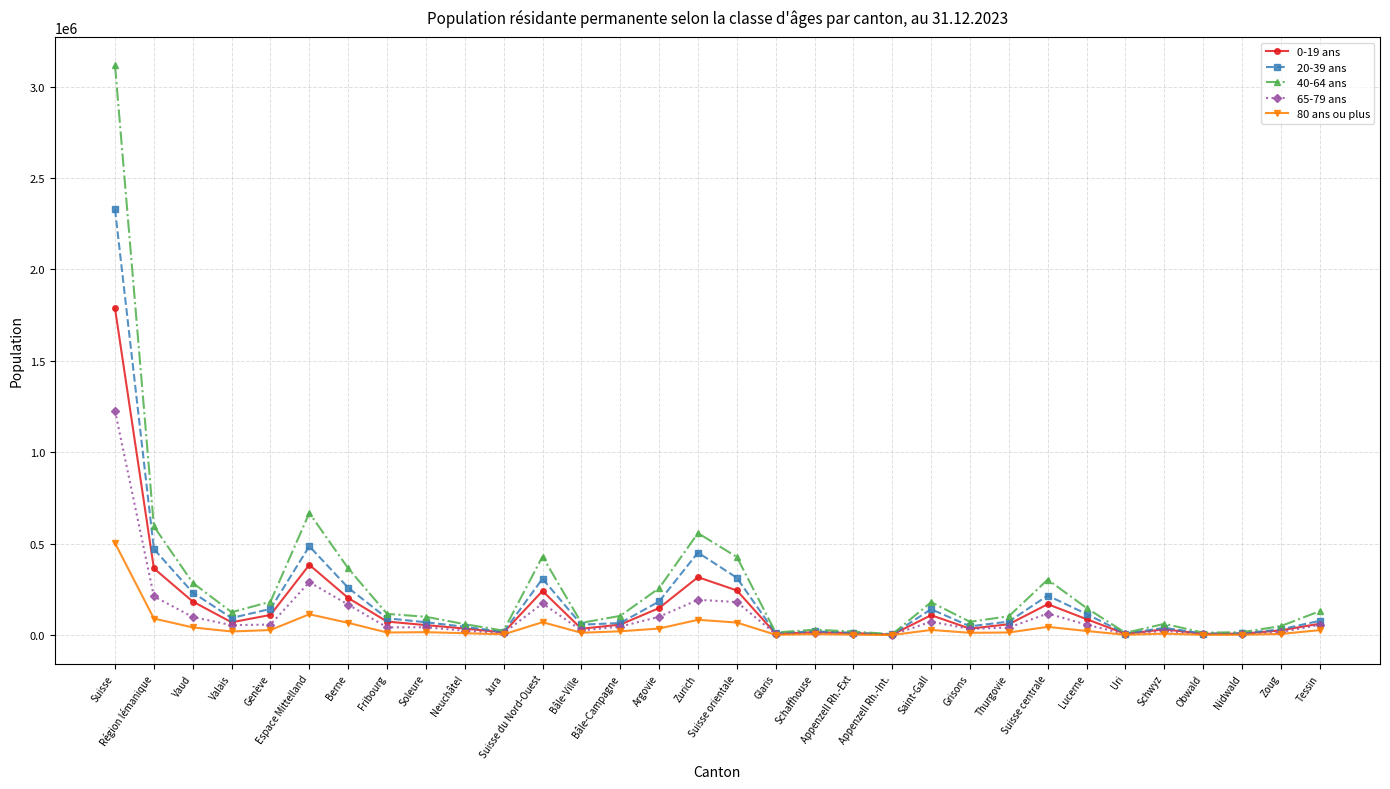

What is the difference between the highest and lowest values at Valais?

105428